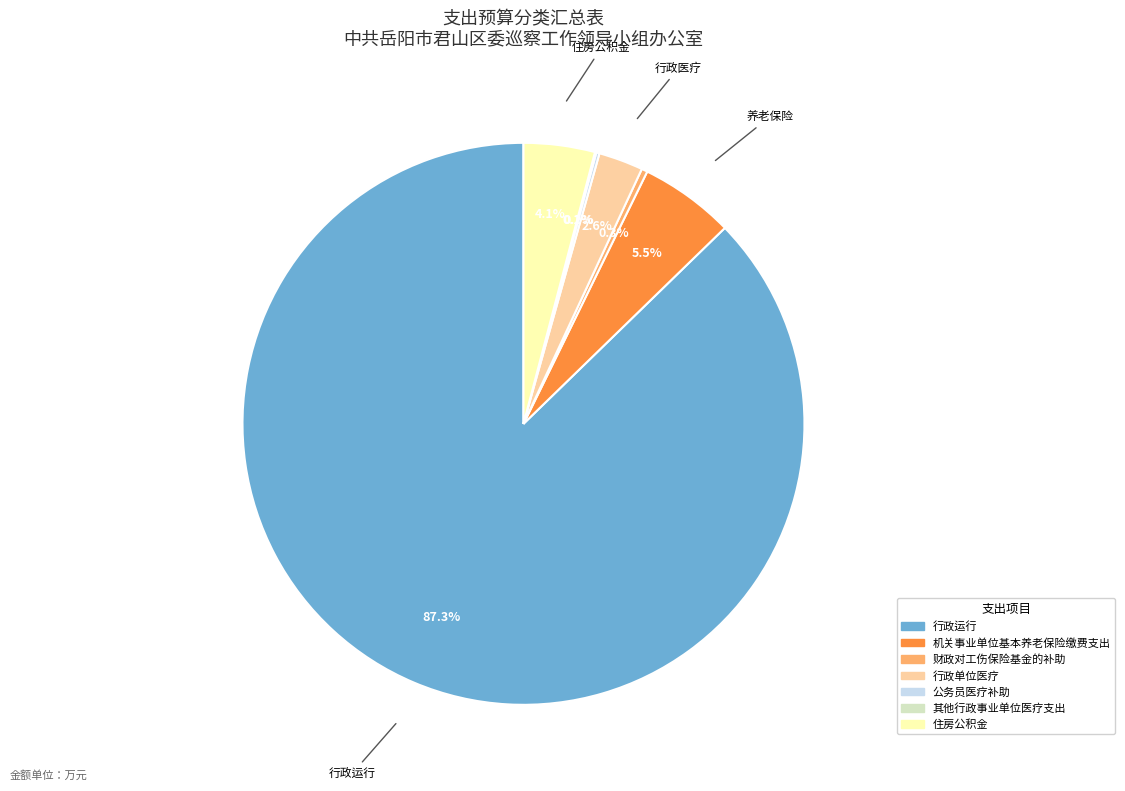

Which slice is the largest?

行政运行